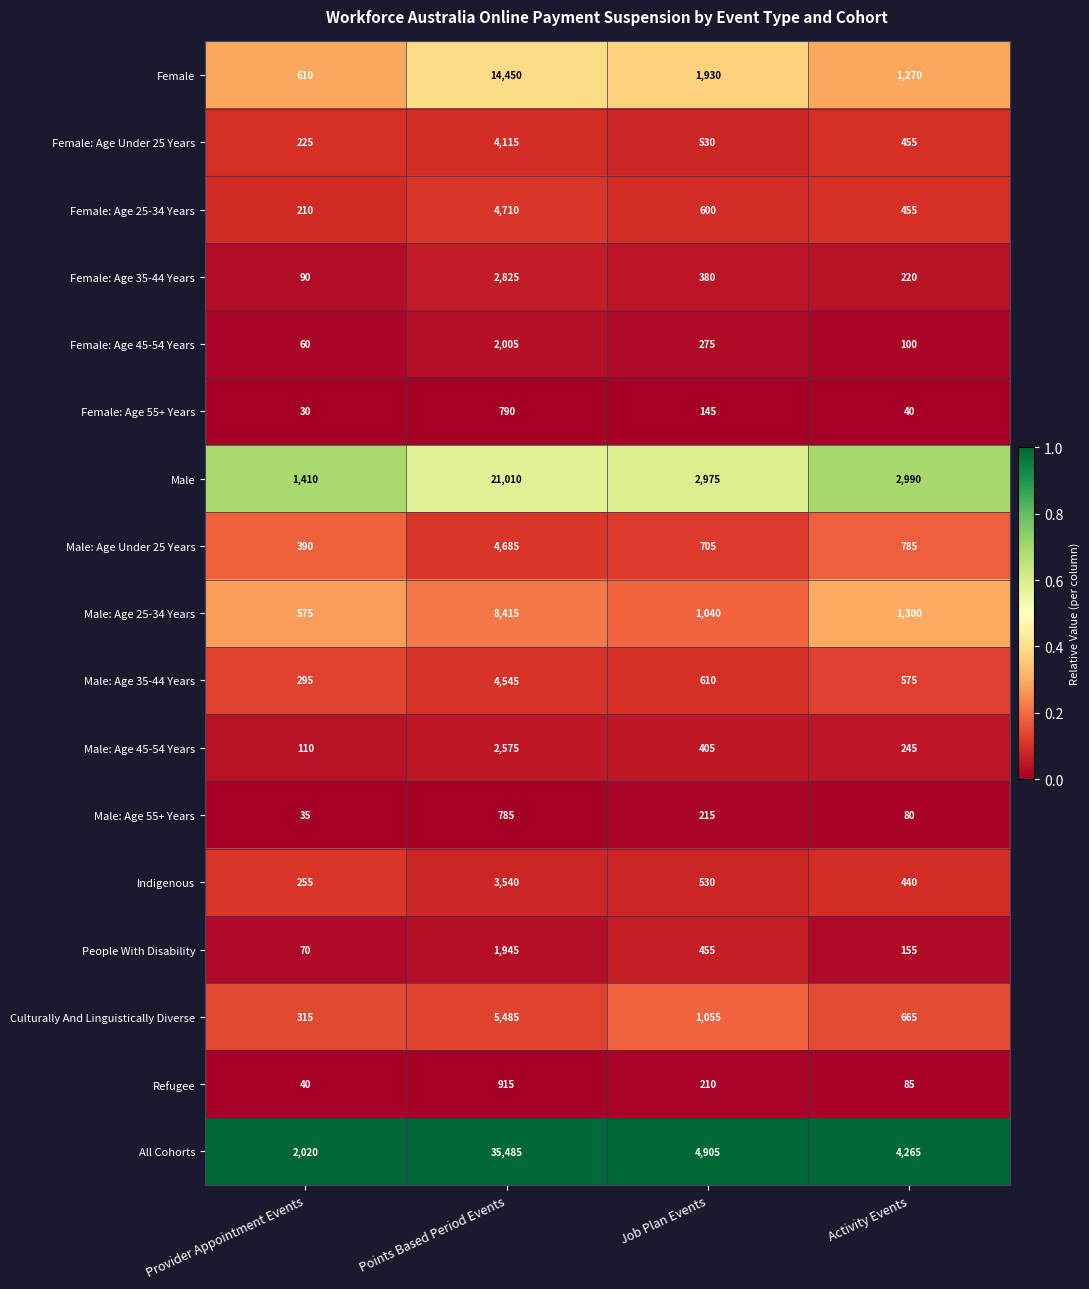

List the series in order of their peak value, lowest first.

Male: Age 55+ Years, Female: Age 55+ Years, Refugee, People With Disability, Female: Age 45-54 Years, Male: Age 45-54 Years, Female: Age 35-44 Years, Indigenous, Female: Age Under 25 Years, Male: Age 35-44 Years, Male: Age Under 25 Years, Female: Age 25-34 Years, Culturally And Linguistically Diverse, Male: Age 25-34 Years, Female, Male, All Cohorts